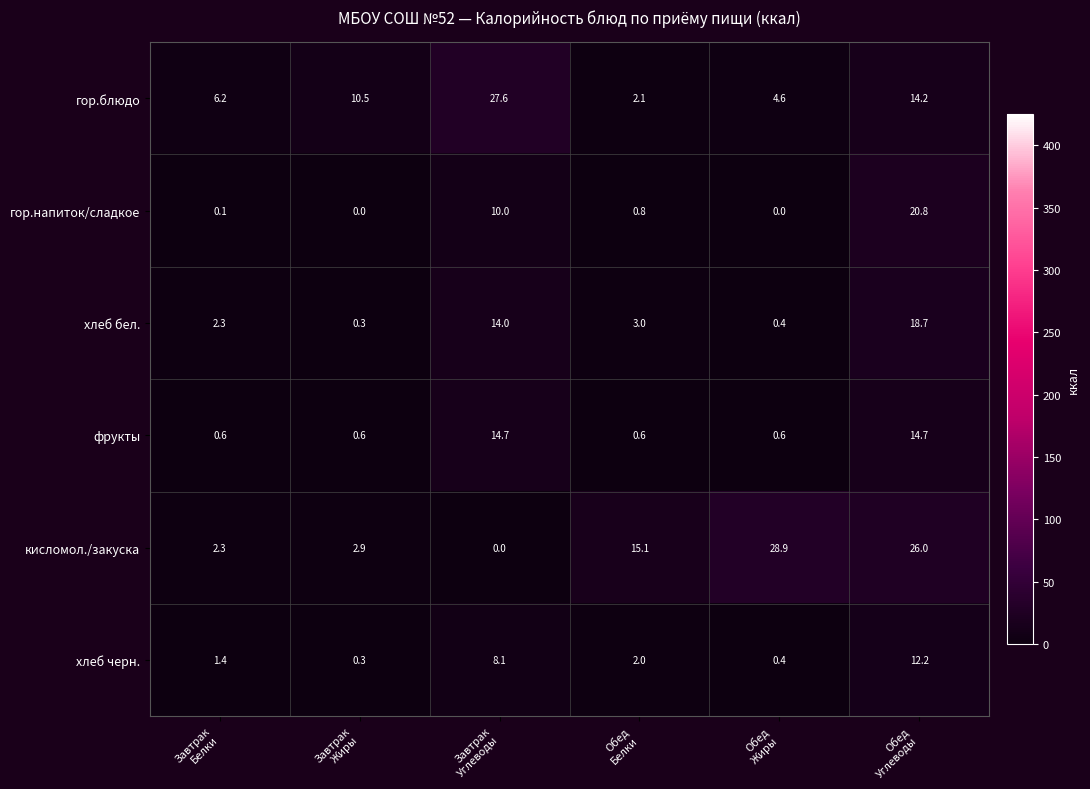

What is the total value across all series at Завтрак
Белки?

12.9